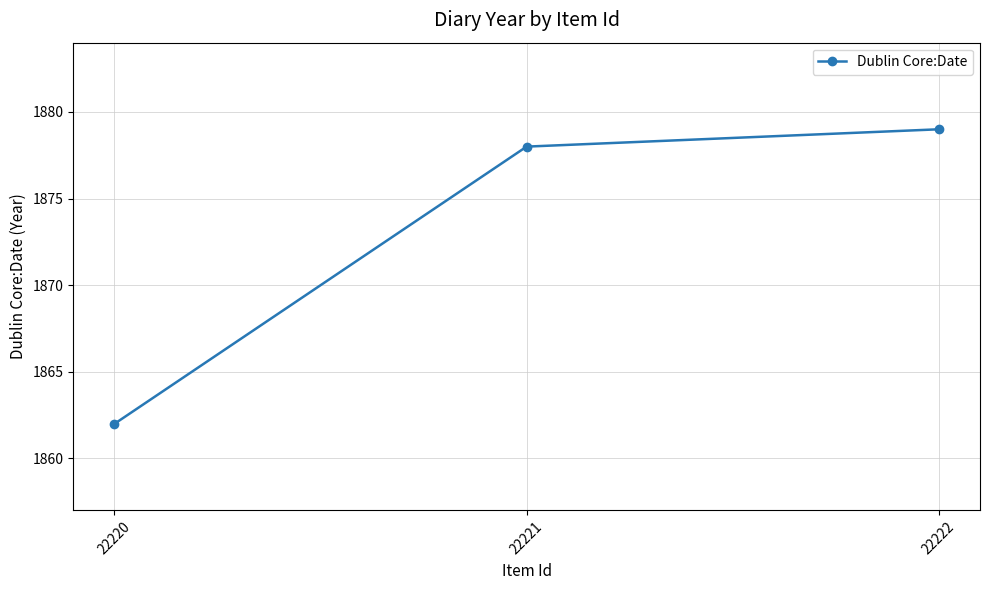

The value at 22222 is 1081. True or false?

False